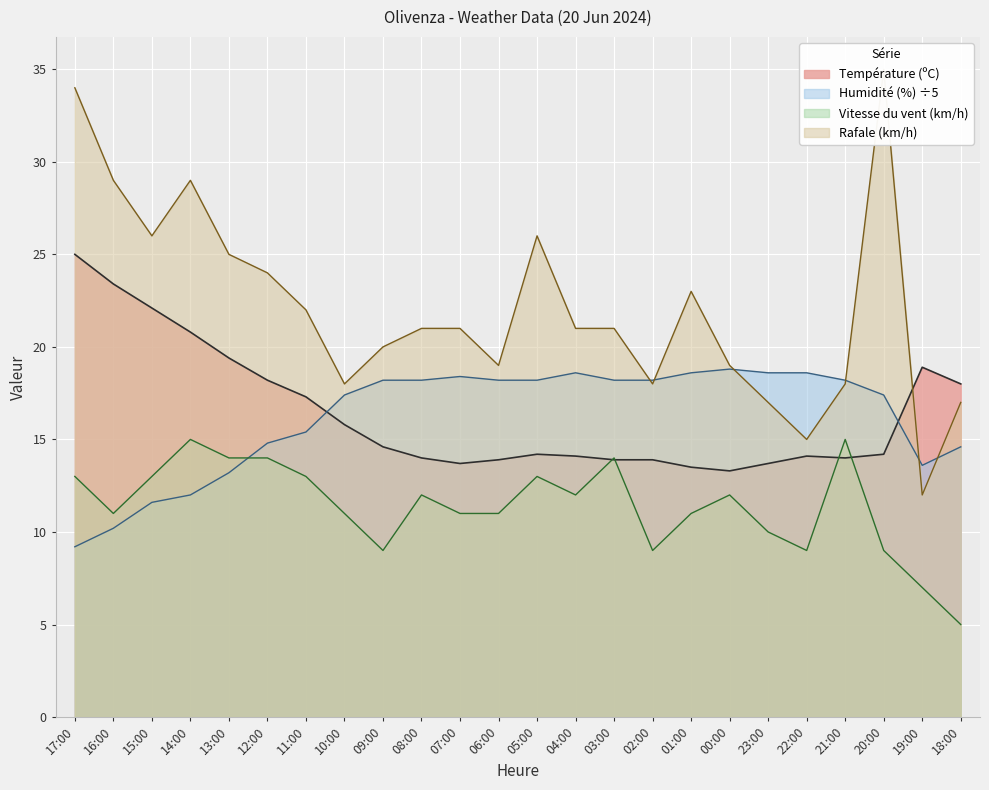

Reading right to left, list all the values displayed in this chart.

Température (ºC): 18:00=18.0	19:00=18.9	20:00=14.2	21:00=14.0	22:00=14.1	23:00=13.7	00:00=13.3	01:00=13.5	02:00=13.9	03:00=13.9	04:00=14.1	05:00=14.2	06:00=13.9	07:00=13.7	08:00=14.0	09:00=14.6	10:00=15.8	11:00=17.3	12:00=18.2	13:00=19.4	14:00=20.8	15:00=22.1	16:00=23.4	17:00=25.0
Vitesse du vent (km/h): 18:00=5.0	19:00=7.0	20:00=9.0	21:00=15.0	22:00=9.0	23:00=10.0	00:00=12.0	01:00=11.0	02:00=9.0	03:00=14.0	04:00=12.0	05:00=13.0	06:00=11.0	07:00=11.0	08:00=12.0	09:00=9.0	10:00=11.0	11:00=13.0	12:00=14.0	13:00=14.0	14:00=15.0	15:00=13.0	16:00=11.0	17:00=13.0
Humidité (%): 18:00=14.6	19:00=13.6	20:00=17.4	21:00=18.2	22:00=18.6	23:00=18.6	00:00=18.8	01:00=18.6	02:00=18.2	03:00=18.2	04:00=18.6	05:00=18.2	06:00=18.2	07:00=18.4	08:00=18.2	09:00=18.2	10:00=17.4	11:00=15.4	12:00=14.8	13:00=13.2	14:00=12.0	15:00=11.6	16:00=10.2	17:00=9.2
Rafale (km/h): 18:00=17.0	19:00=12.0	20:00=35.0	21:00=18.0	22:00=15.0	23:00=17.0	00:00=19.0	01:00=23.0	02:00=18.0	03:00=21.0	04:00=21.0	05:00=26.0	06:00=19.0	07:00=21.0	08:00=21.0	09:00=20.0	10:00=18.0	11:00=22.0	12:00=24.0	13:00=25.0	14:00=29.0	15:00=26.0	16:00=29.0	17:00=34.0